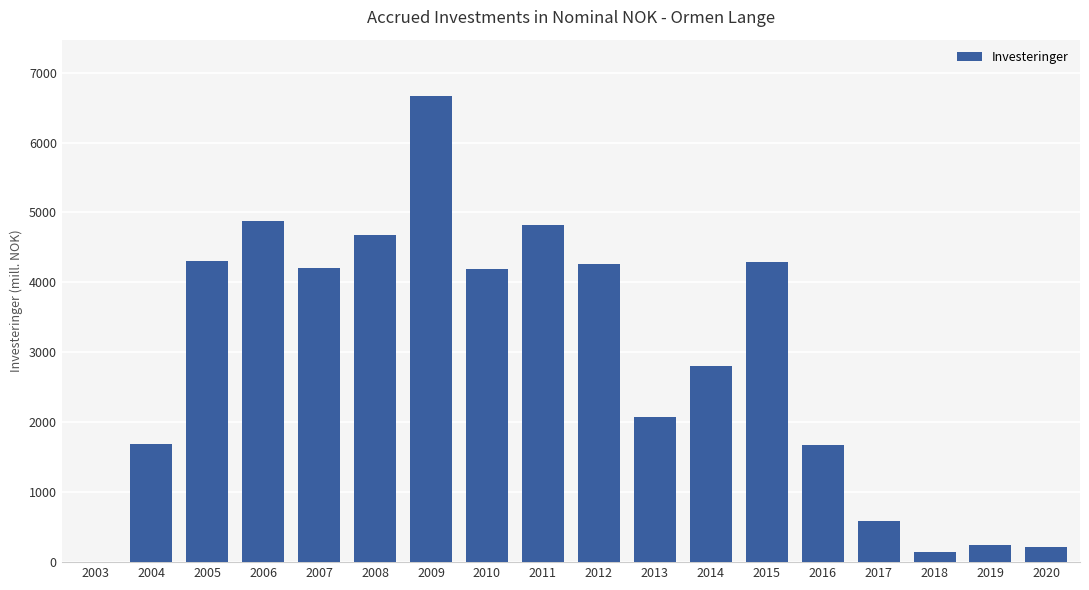

What is the sum of the values at 2009 and 2020?

6892